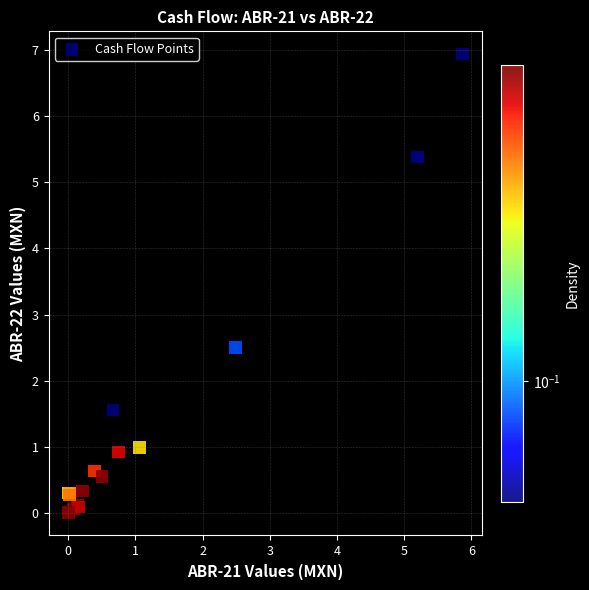

What Y value in the scatter plot is closest to 3?

2.5